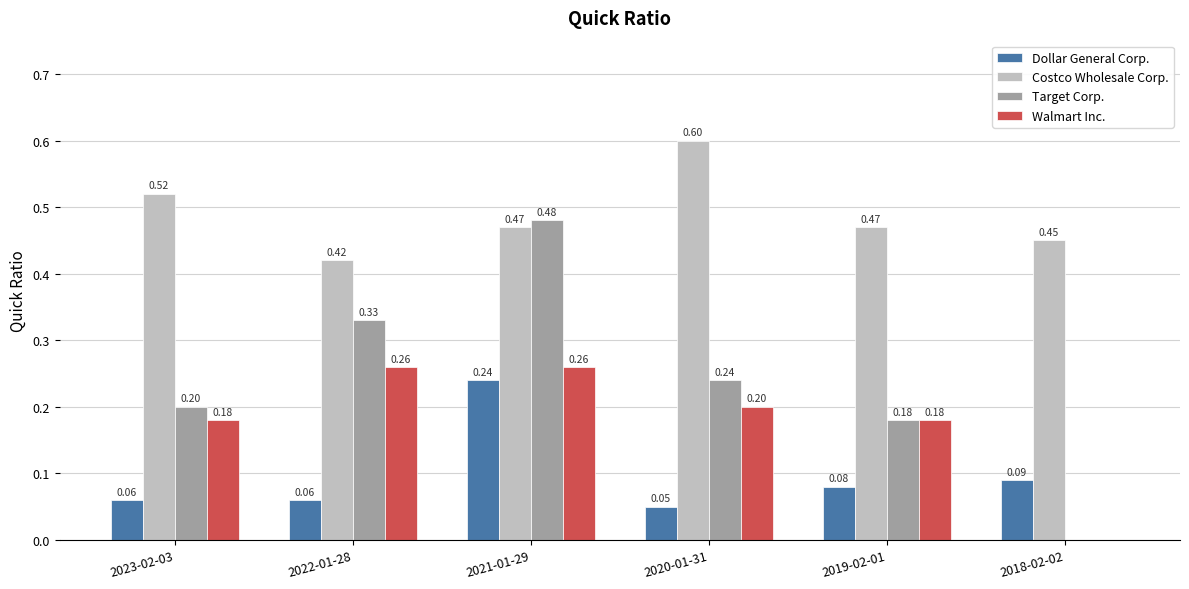

Are the bars horizontal?

No